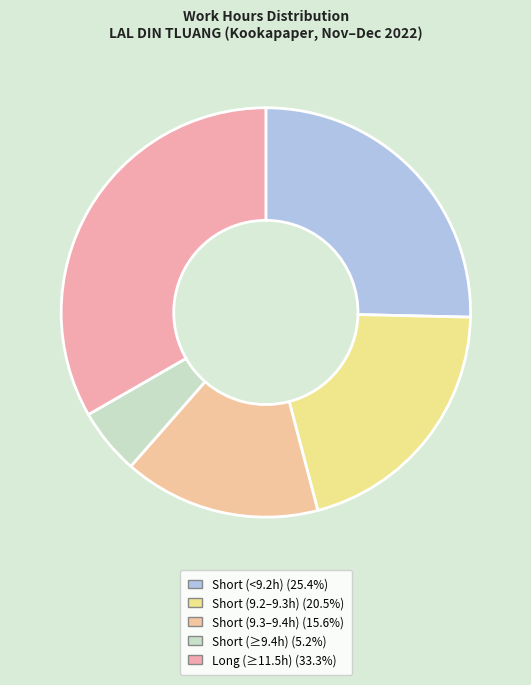

How many slices are in this pie chart?

5